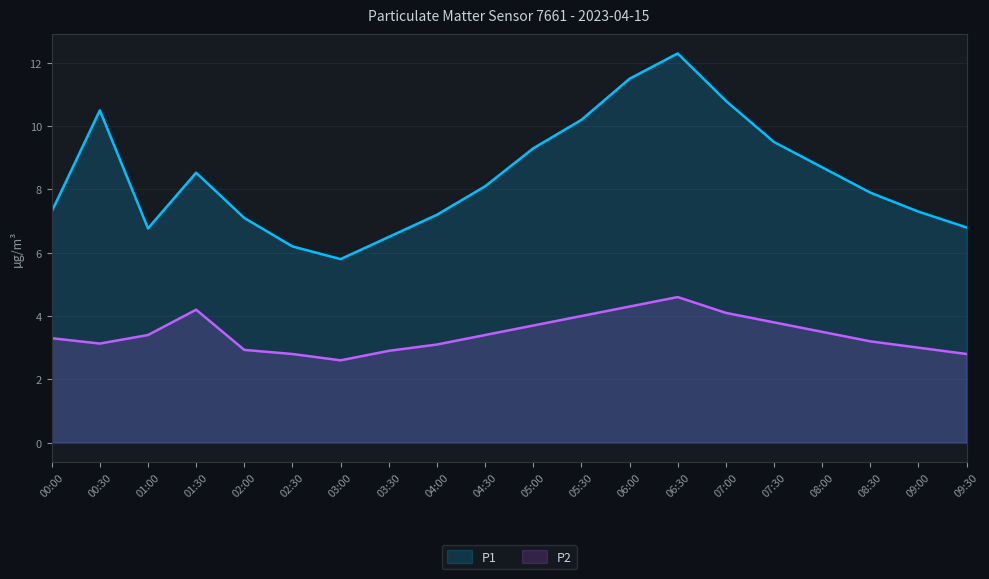

What is the difference between the highest and lowest values at 03:30?

3.6